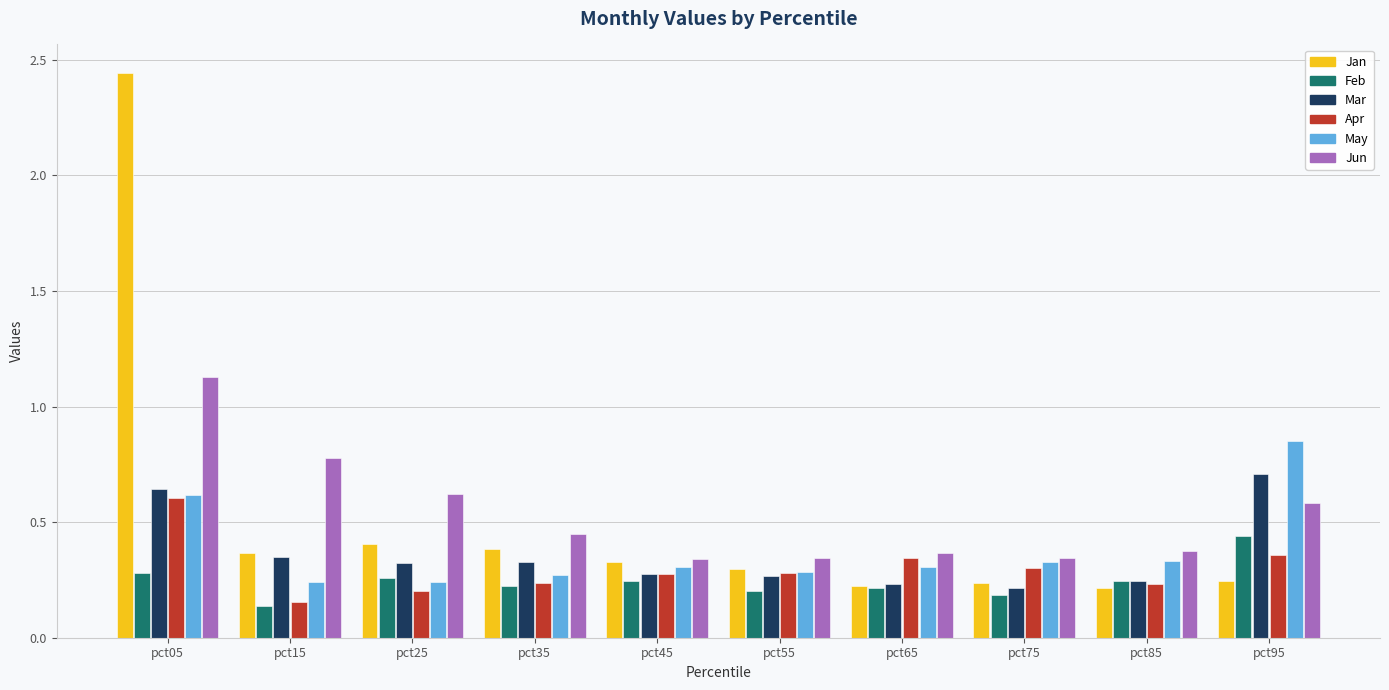

At which category is the sum across all series the highest?

pct05